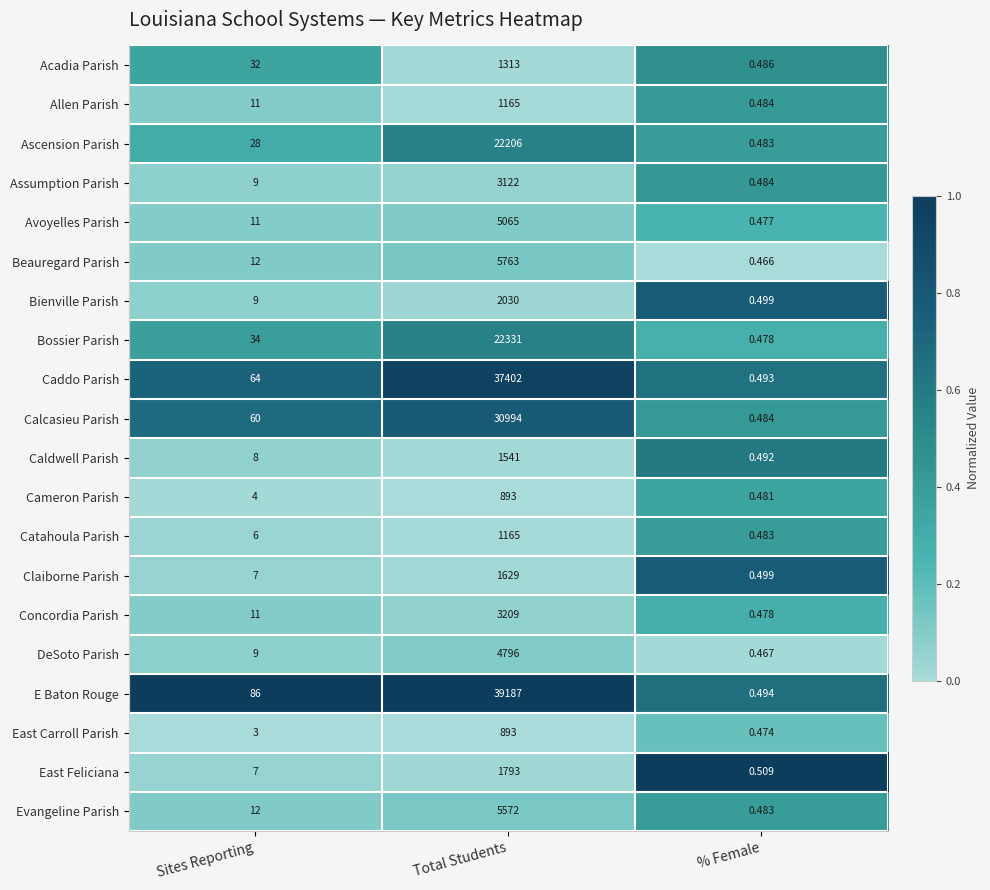

What is the total value across all series at Sites Reporting?

423.0